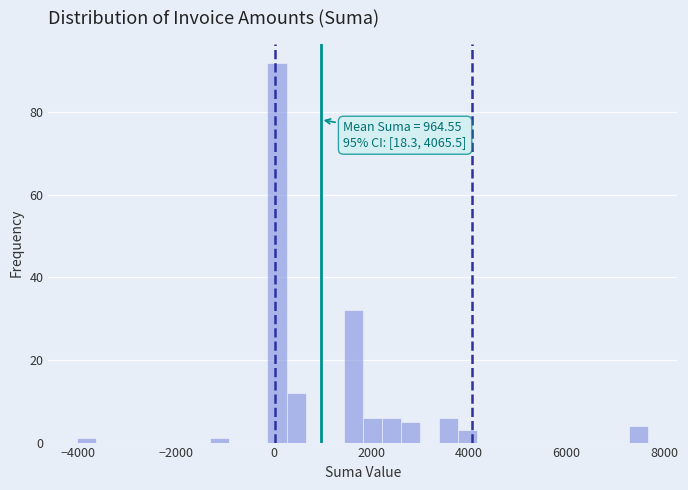

Around what value on the x-axis is the tallest bar? Give the approximate position of its centre, as read against the axis.

0